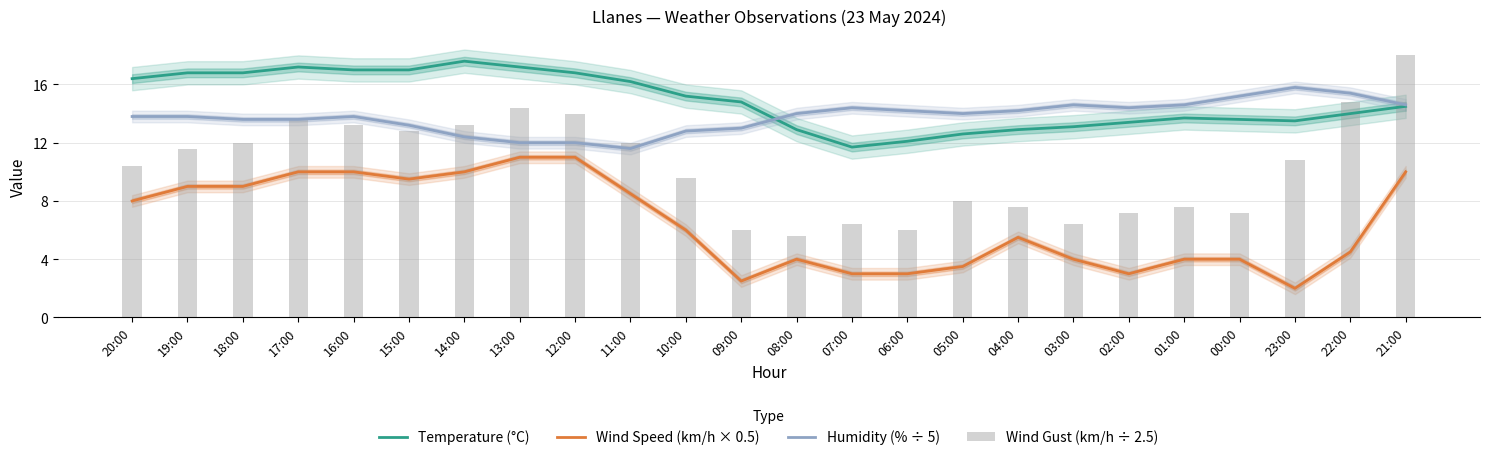

True or false: Temperature (°C) has a value of 5.8 at 17:00.

False